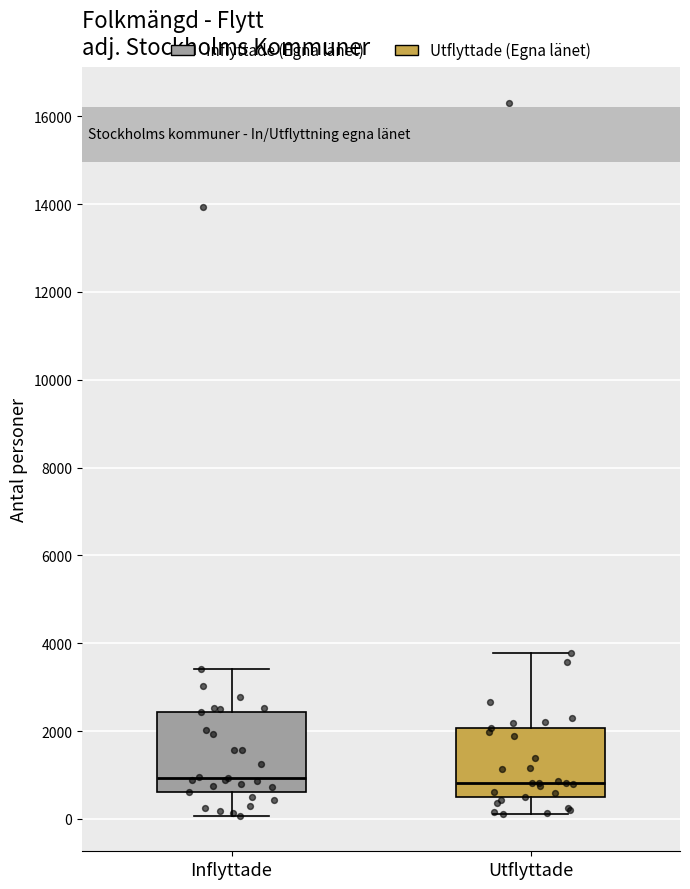

Where is the lower edge of the box for Inflyttade on the y-axis? The values are not printed on the chart, so give them approximately, as read against the axis.

600